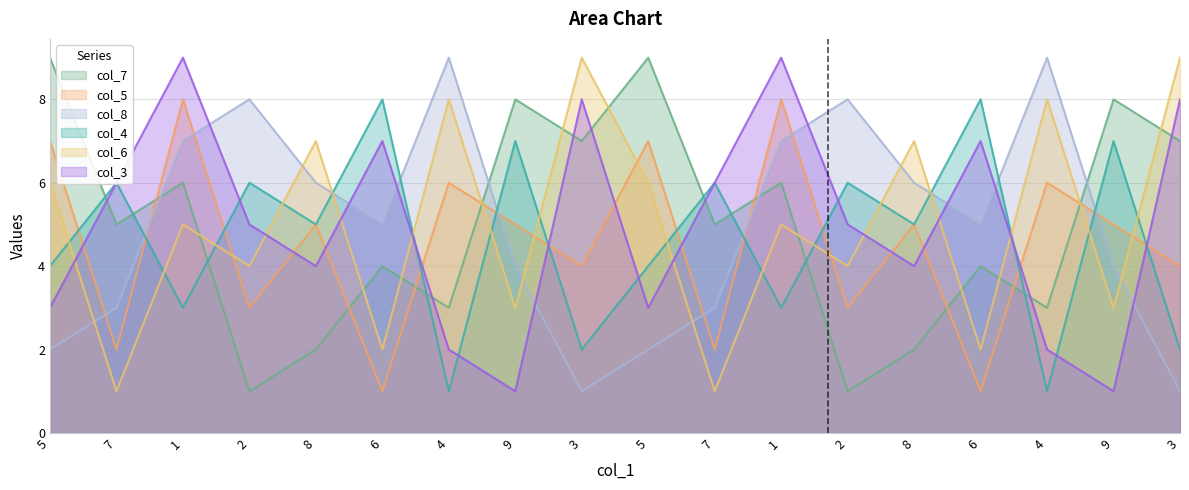

Which series has the largest range (max minus min)?

col_7